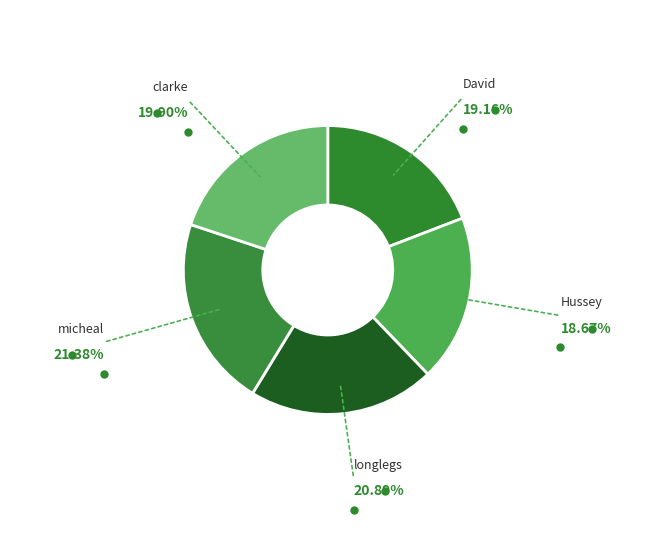

Approximately how many times larger is the value at David compared to Hussey?

1.0